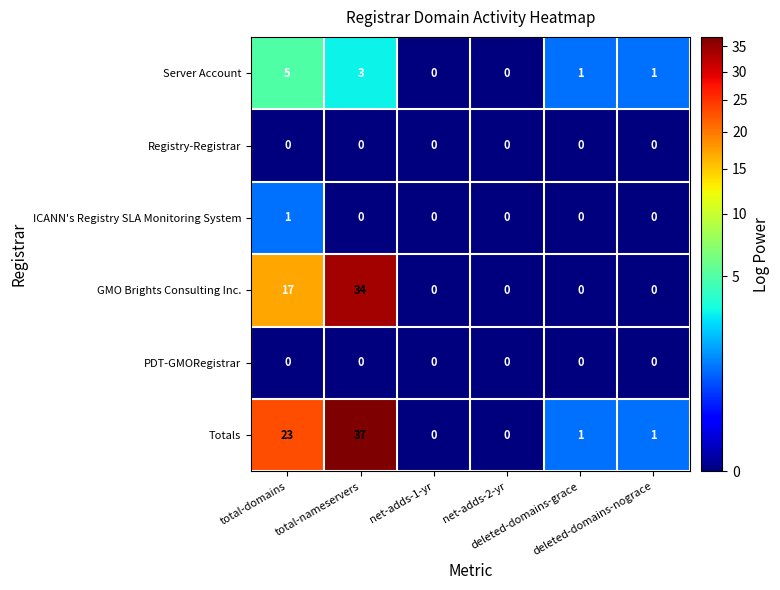

What is the difference between the second highest and second lowest values in the Totals series?

23